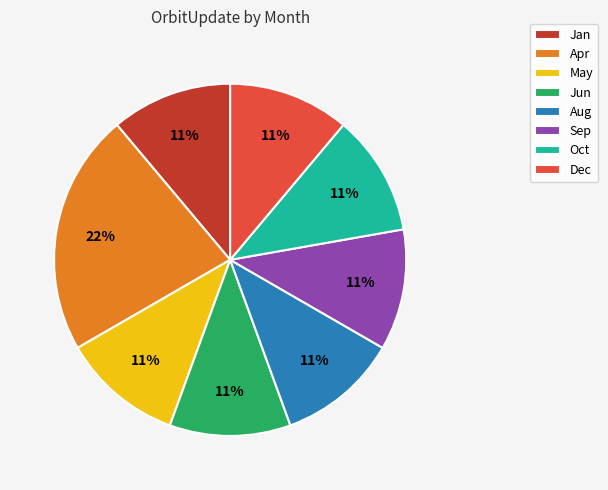

Do Jun and May together represent more than half of the pie?

No